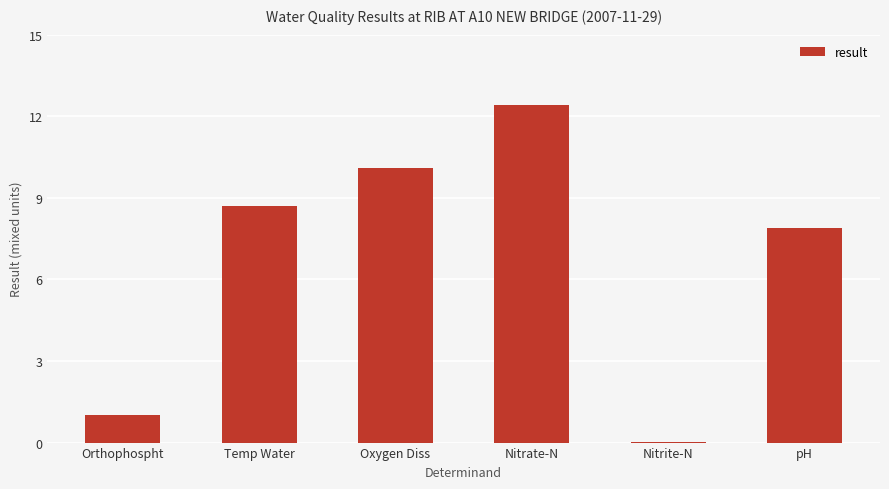

Count the number of values greater than 8.

3